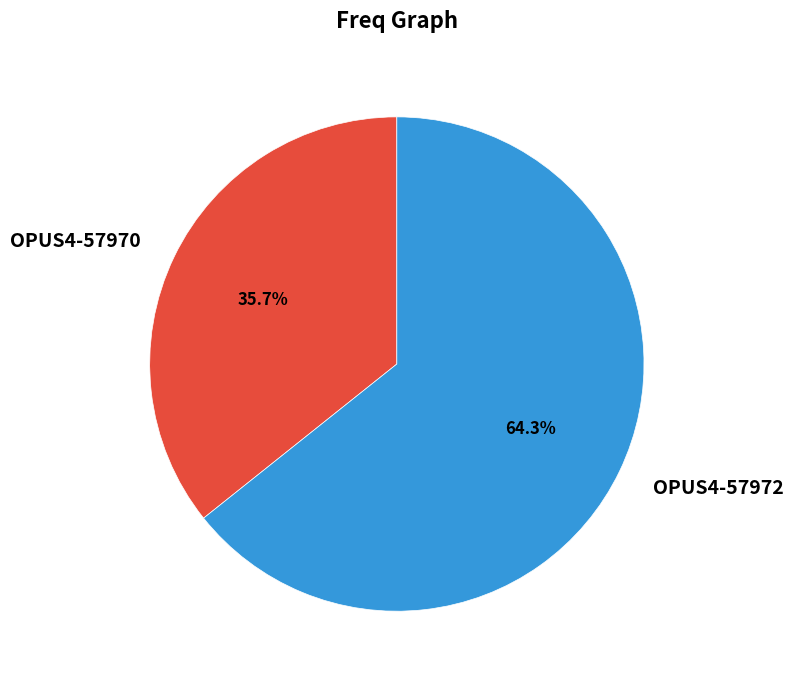

What percentage is the OPUS4-57970 slice, to the nearest percent?

36%